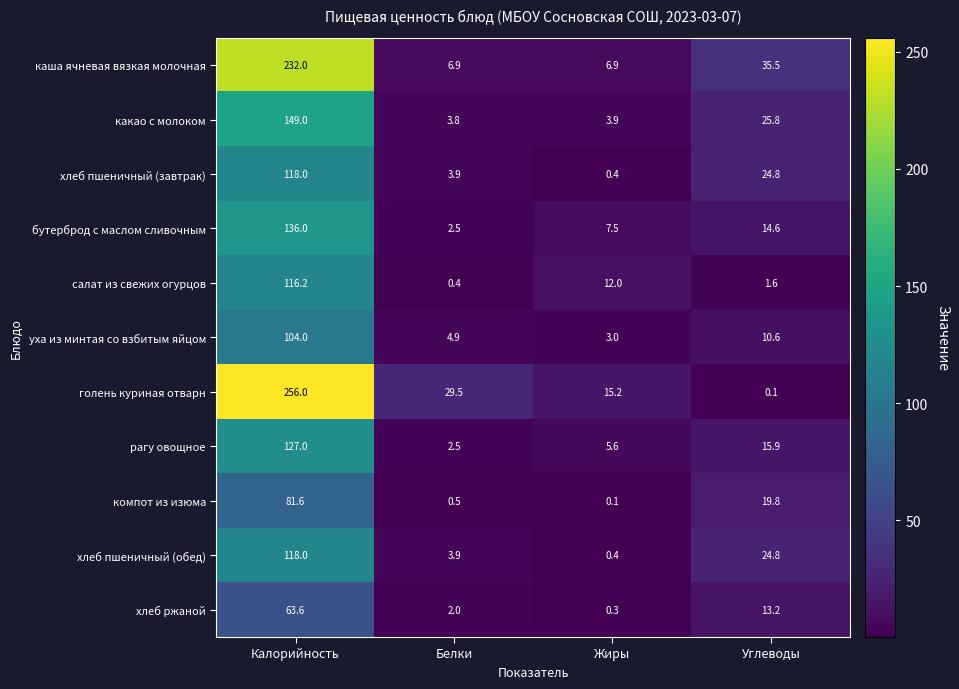

How many values in the рагу овощное series are below 15?

2